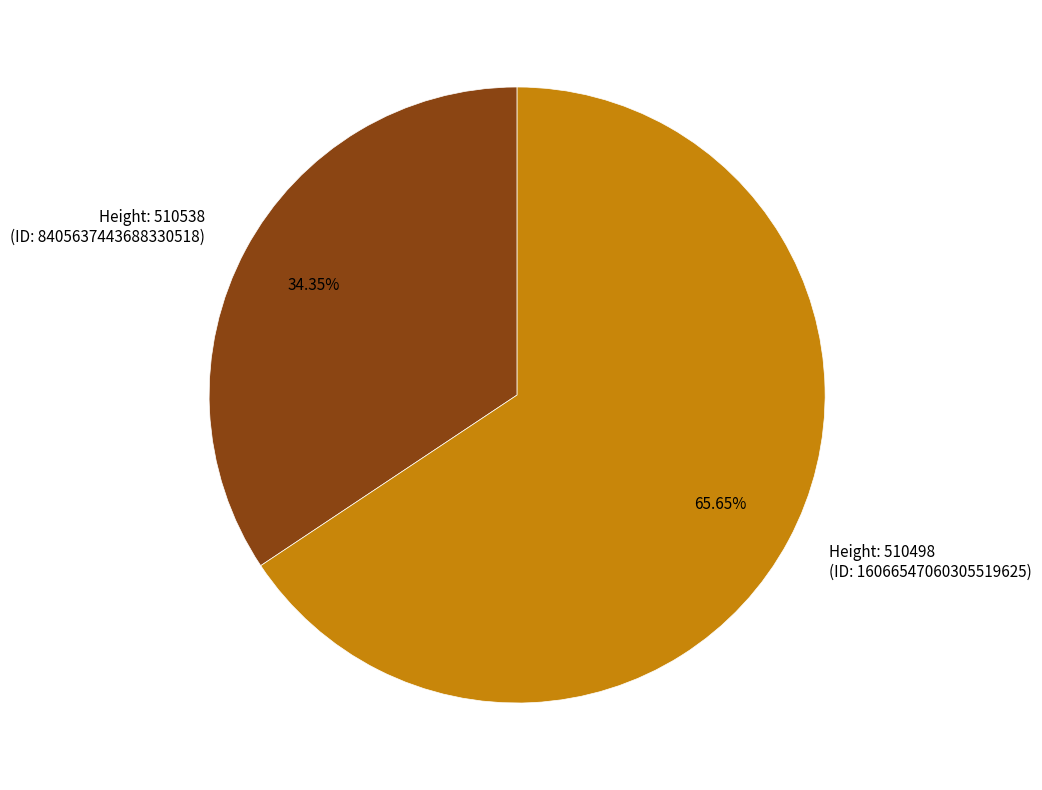

Rank the categories by value from highest to lowest.

Height: 510498 (ID: 16066547060305519625), Height: 510538 (ID: 8405637443688330518)